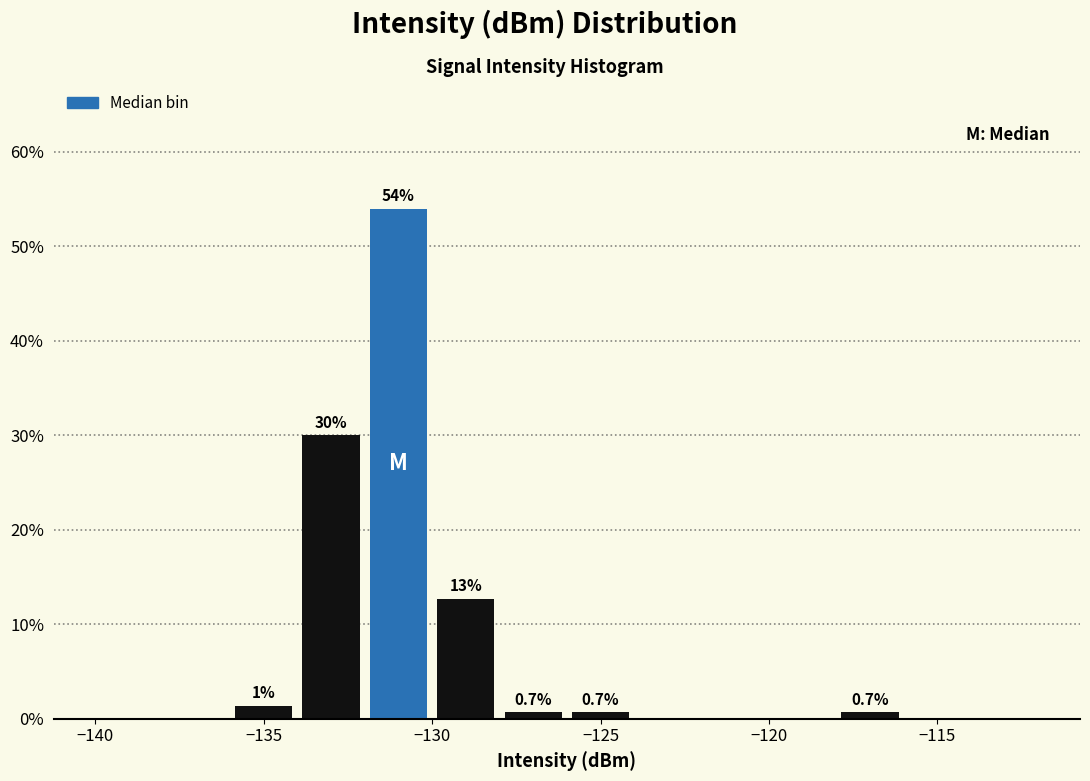

Over which range of the x-axis is the bar tallest?

-132 to -130